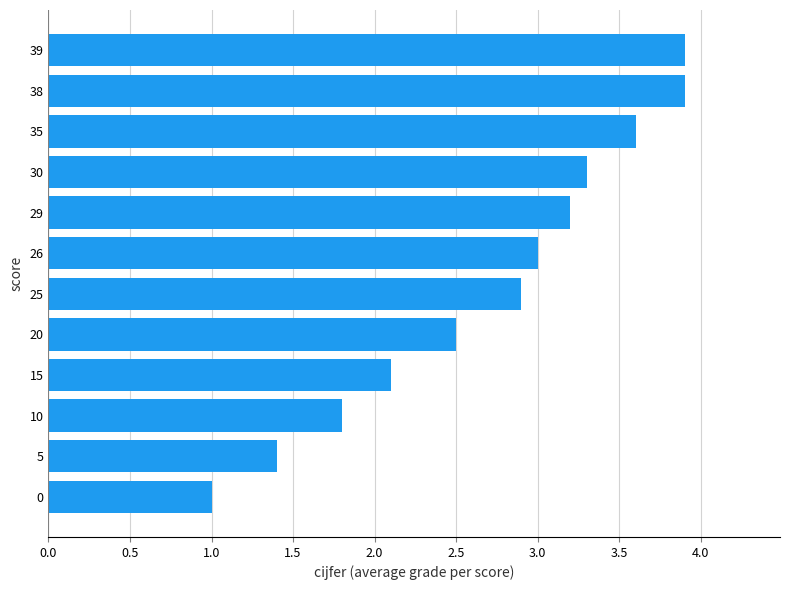

Approximately how many times larger is the value at 30 compared to 10?

1.8